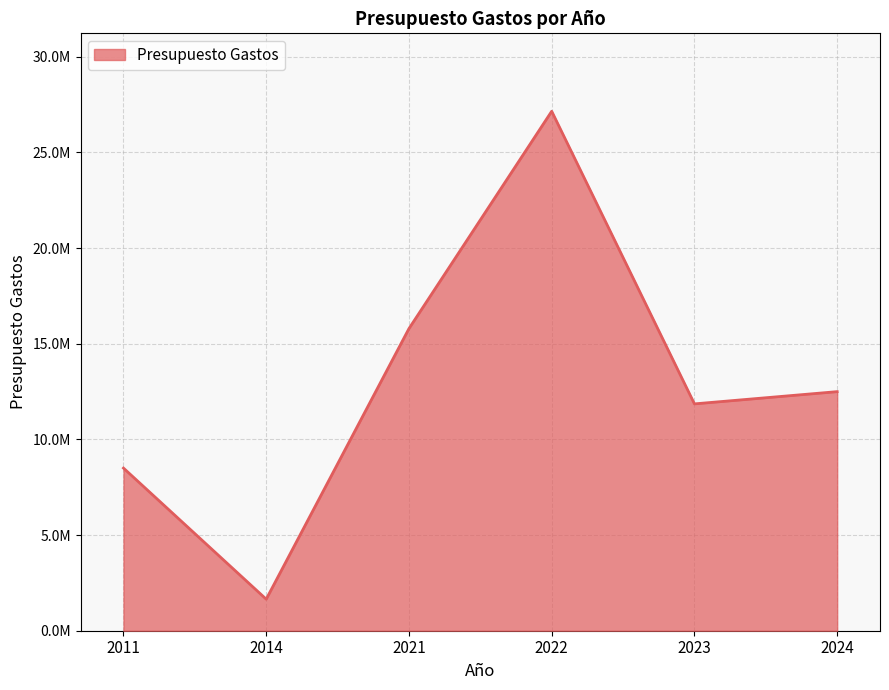

At which label does the data first exceed 12494670?

2021